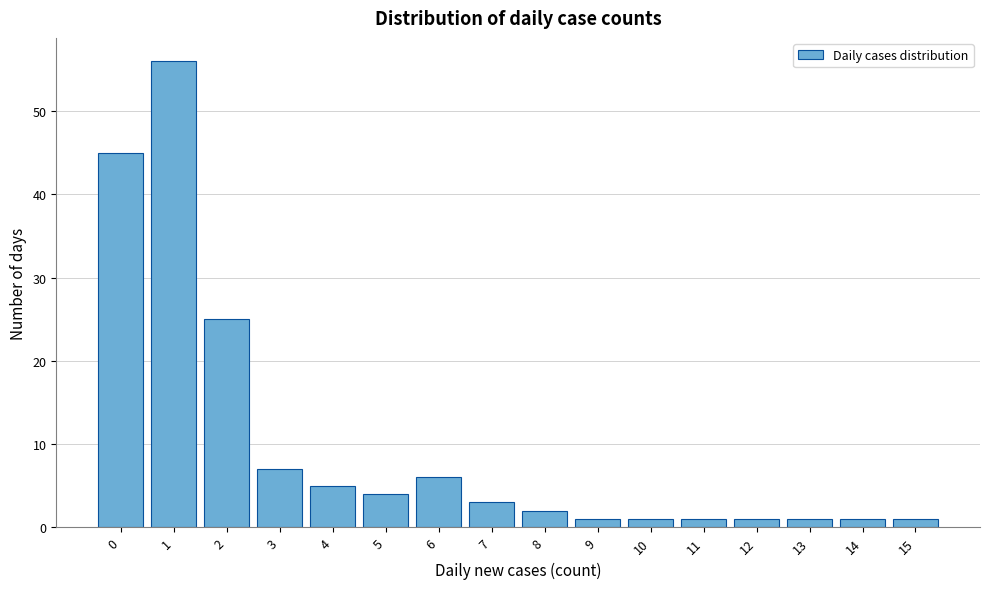

Reading right to left, transcribe all the data shown in this chart.

15=1	14=1	13=1	12=1	11=1	10=1	9=1	8=2	7=3	6=6	5=4	4=5	3=7	2=25	1=56	0=45